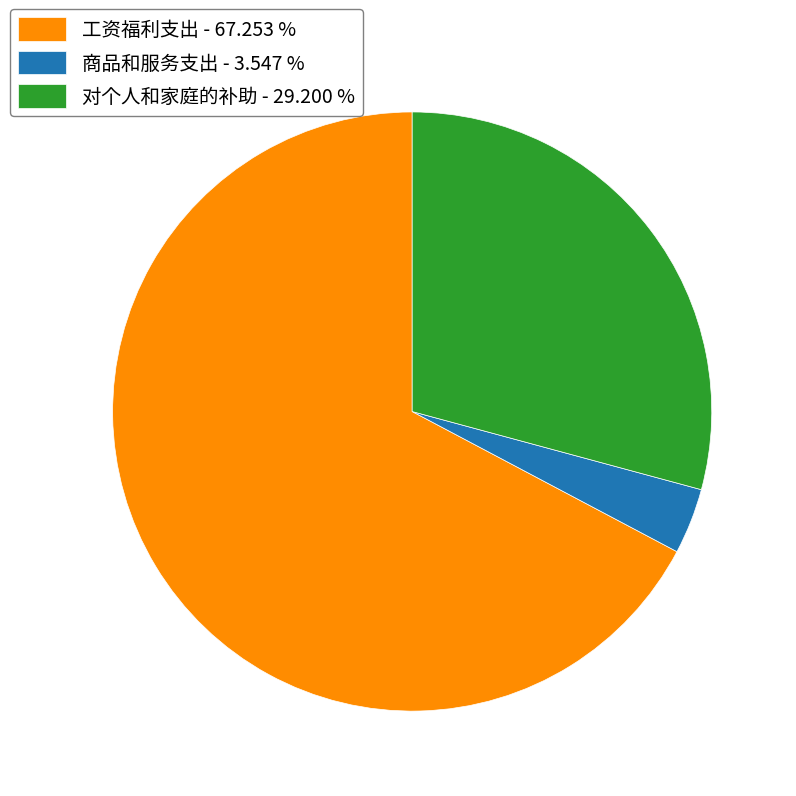

How many slices are in this pie chart?

3